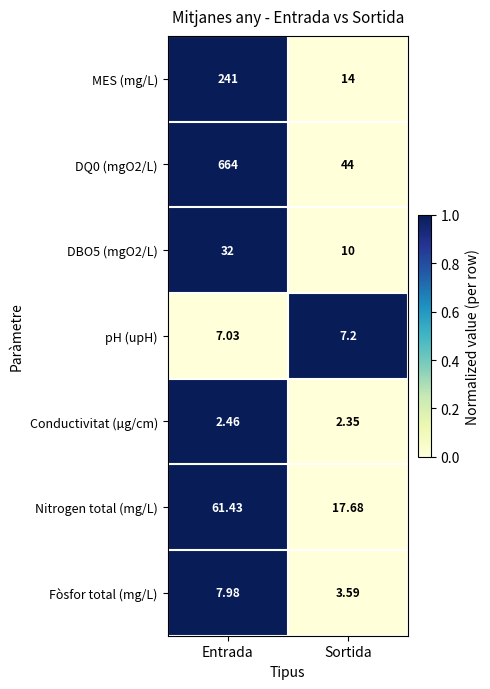

Between Entrada and Sortida, which series saw the biggest shift?

DQ0 (mgO2/L)